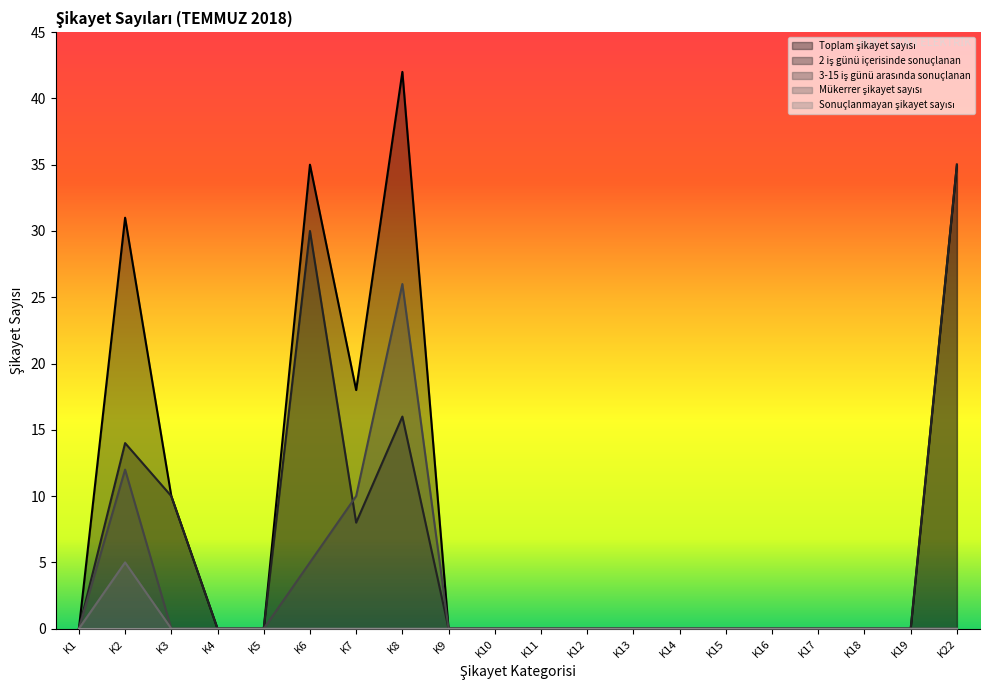

True or false: Mükerrer şikayet sayısı has a value of -2 at K19.

False